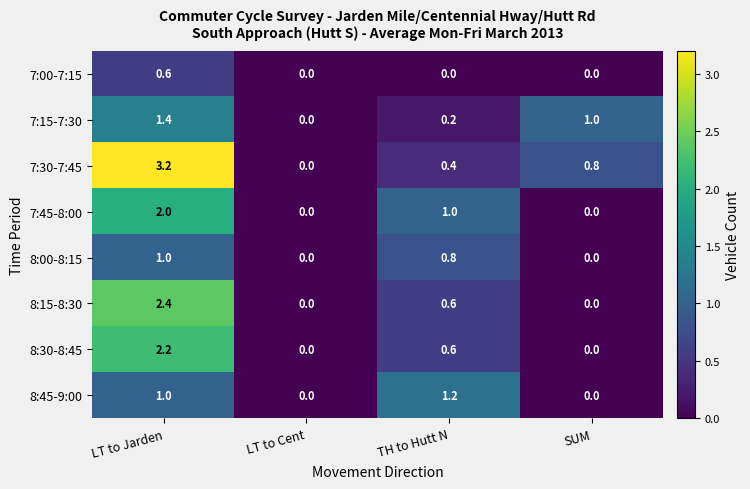

Which series has the largest total across all categories?

7:30-7:45